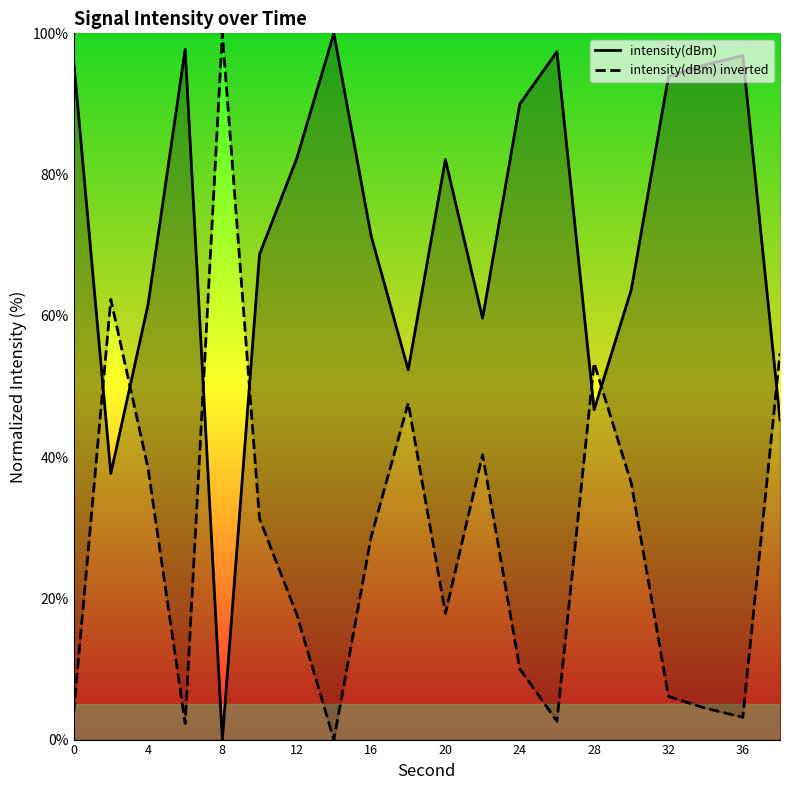

Which category has the highest value in the intensity(dBm) inverted series?

8